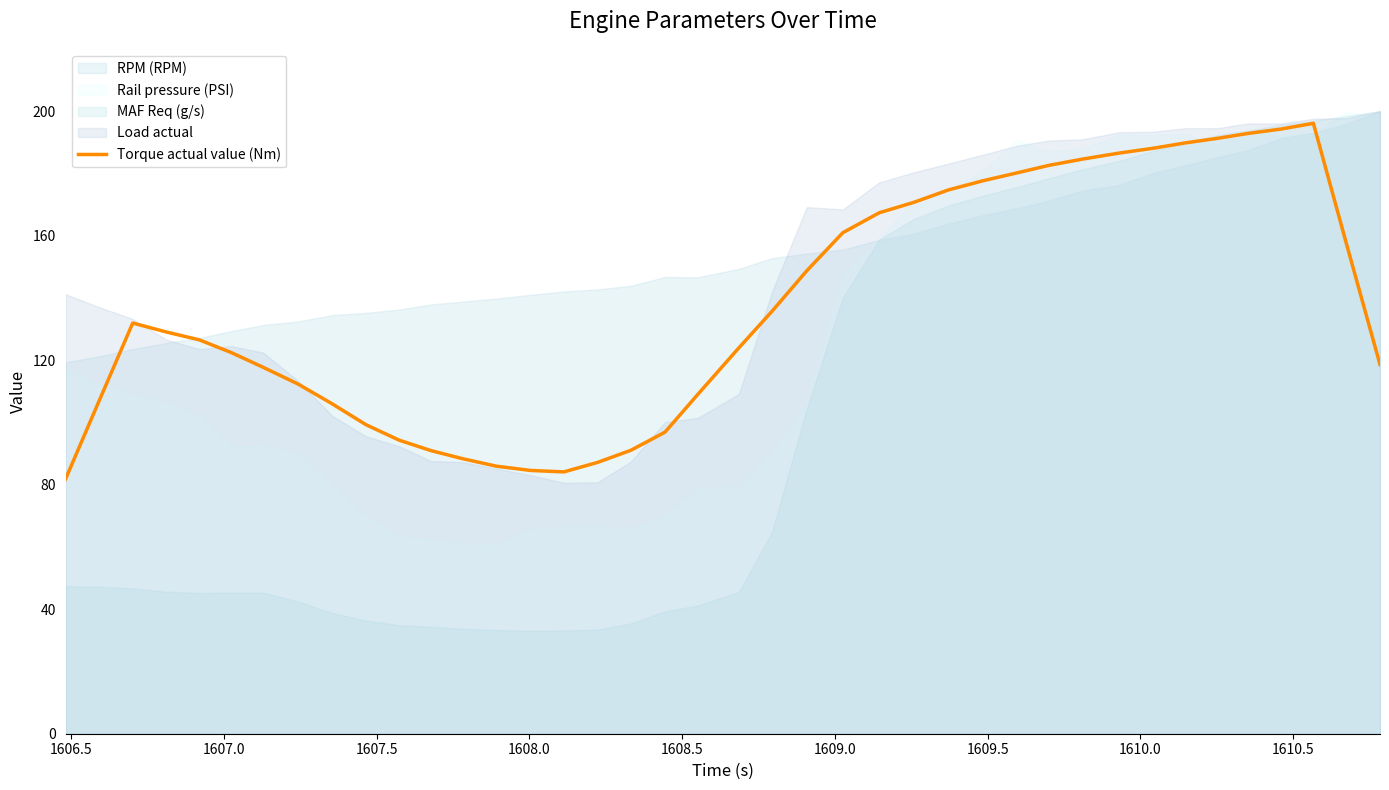

What is the highest value of the Torque actual value (Nm) series?

196.1